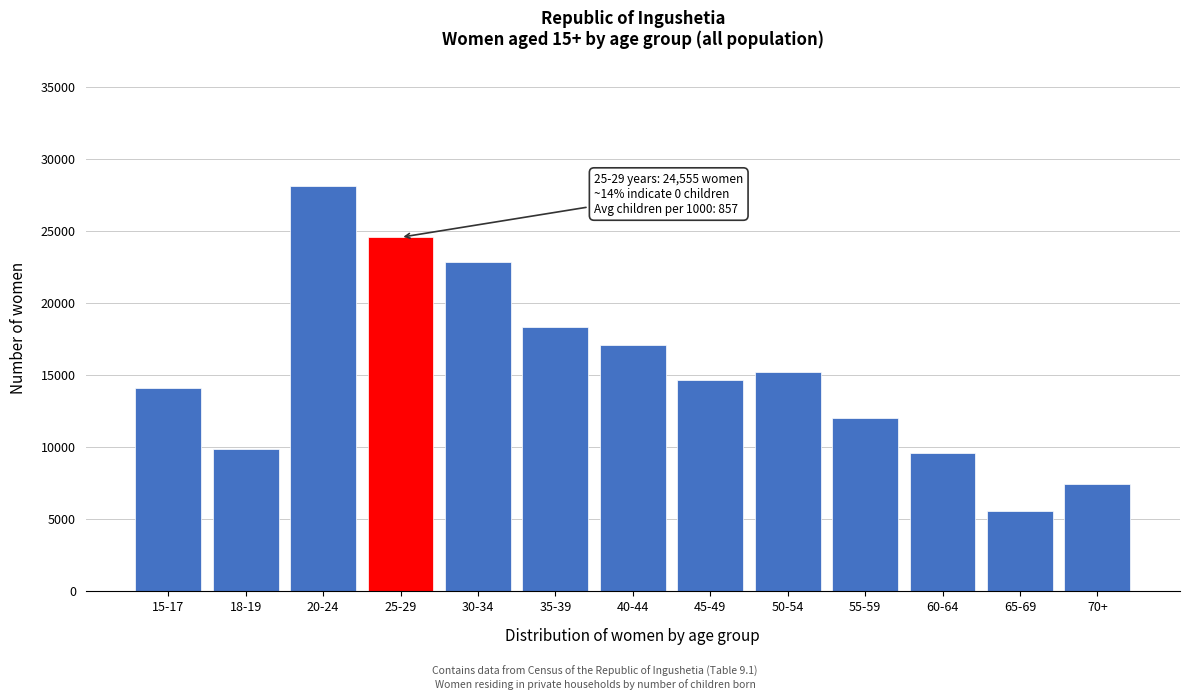

Reading left to right, transcribe all the data shown in this chart.

14128	9857	28087	24555	22870	18342	17053	14641	15205	12051	9584	5592	7456